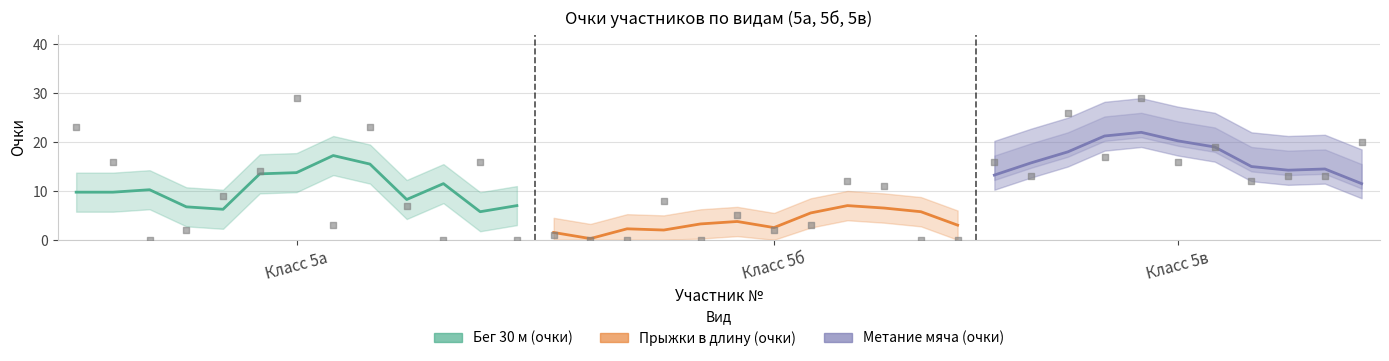

What is the total value across all series at 11?

9